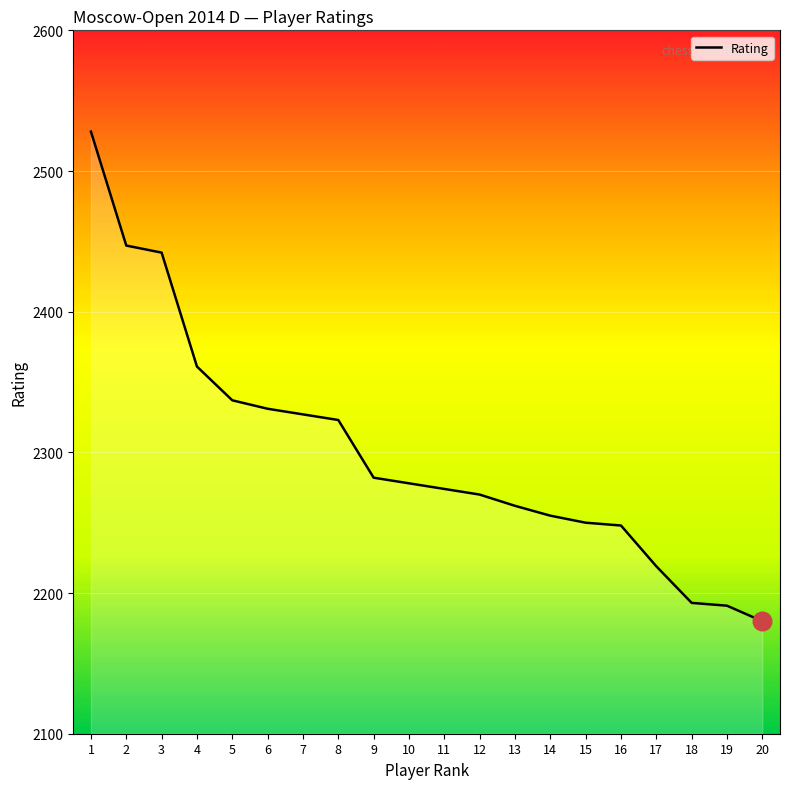

What is the change in value from 6 to 12?

-61